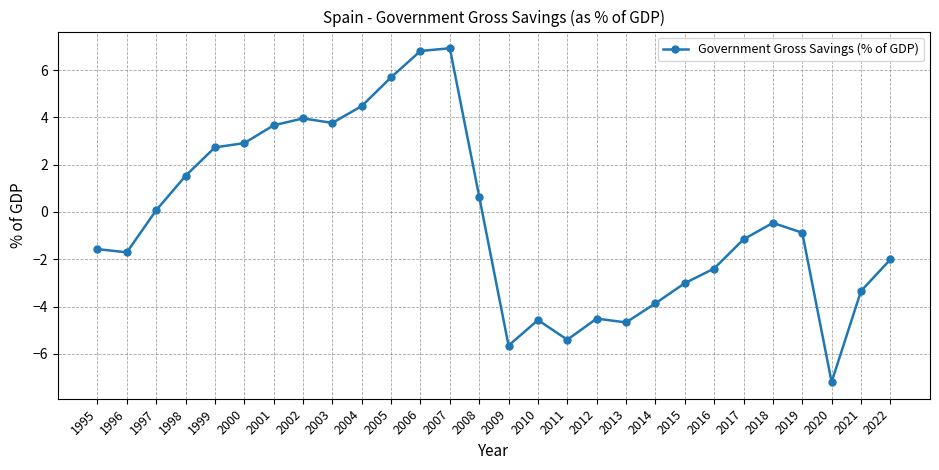

What is the smallest value displayed?

-7.2